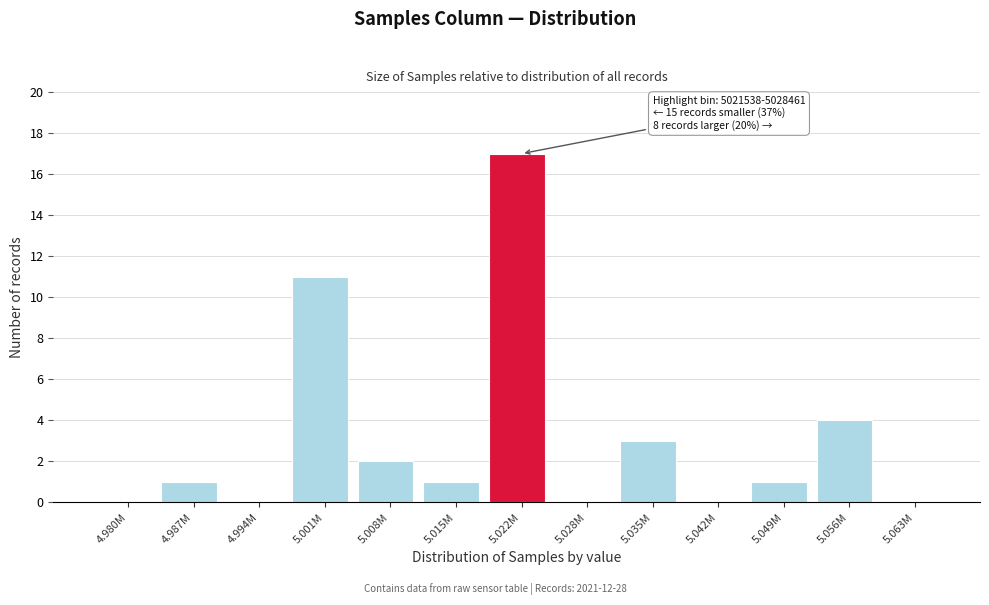

Reading left to right, what are all the values shown in this chart?

4.980M=0	4.987M=1	4.994M=0	5.001M=11	5.008M=2	5.015M=1	5.022M=17	5.028M=0	5.035M=3	5.042M=0	5.049M=1	5.056M=4	5.063M=0